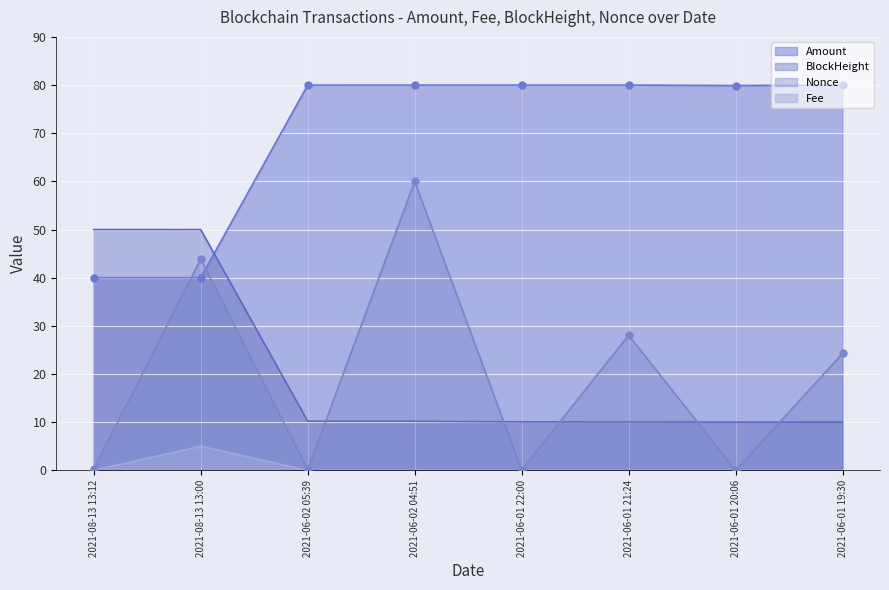

Which series has the largest total across all categories?

Amount